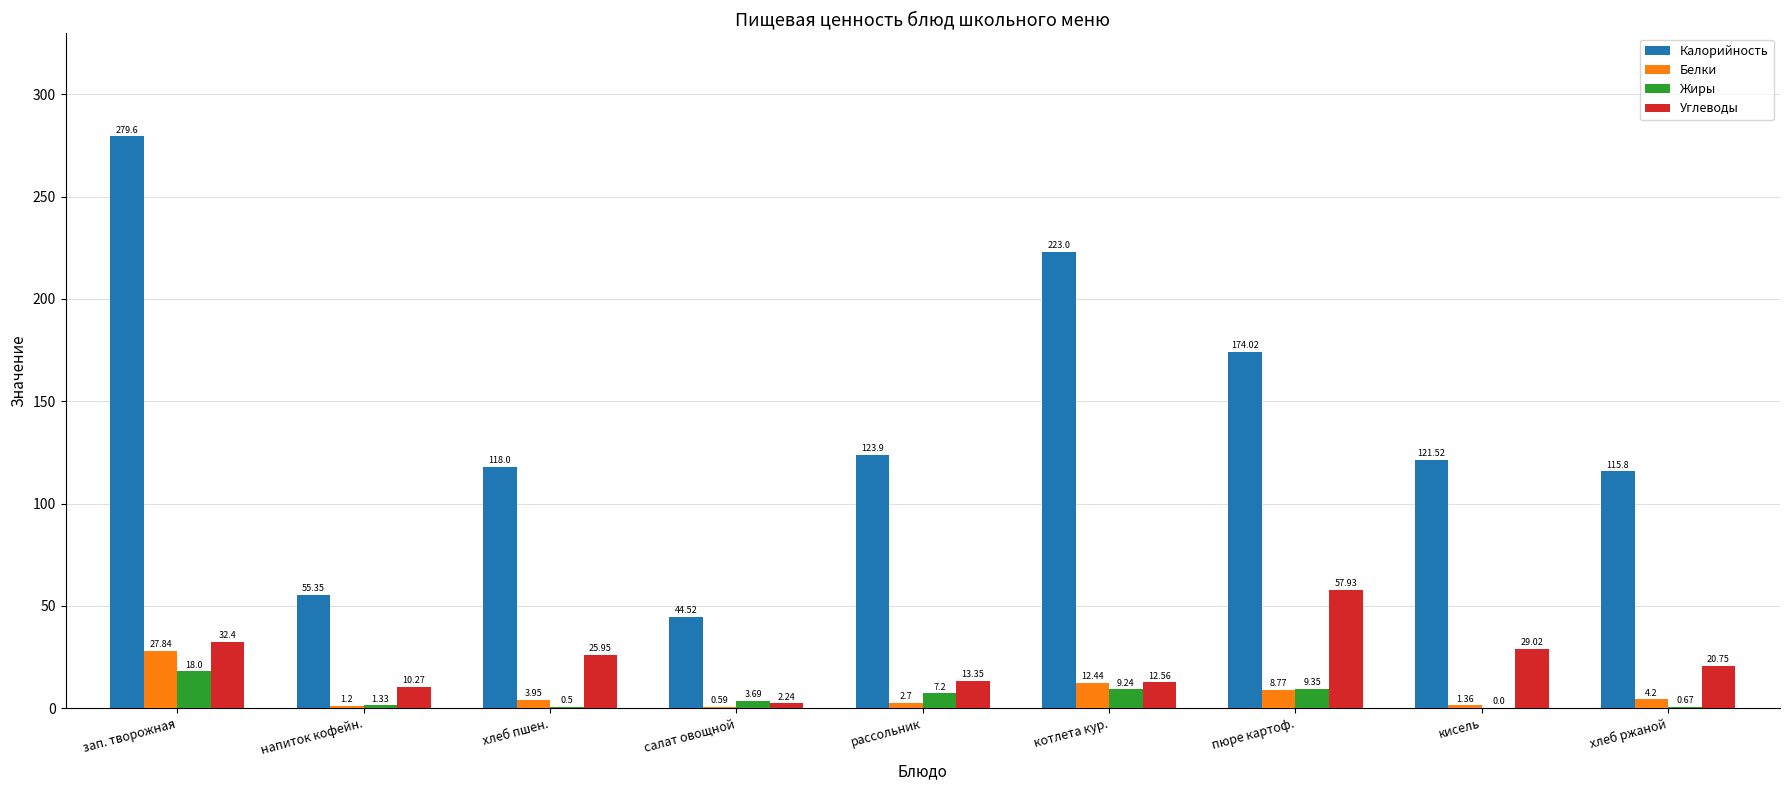

Is it true that Калорийность equals 121.5 at кисель?

True